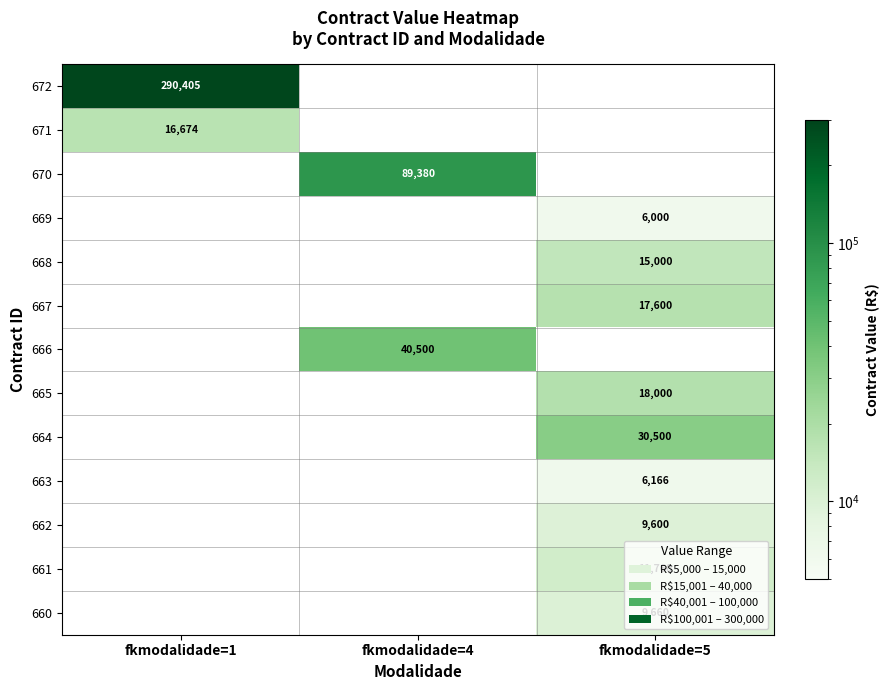

At which category does the chart reach its peak across all series?

fkmodalidade=1